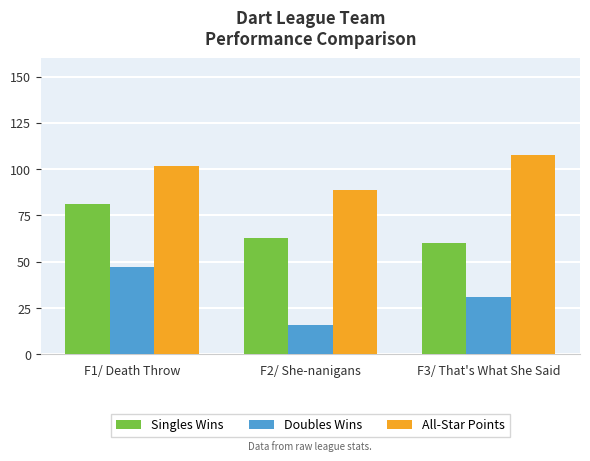

Which series has the widest spread of values?

Doubles Wins